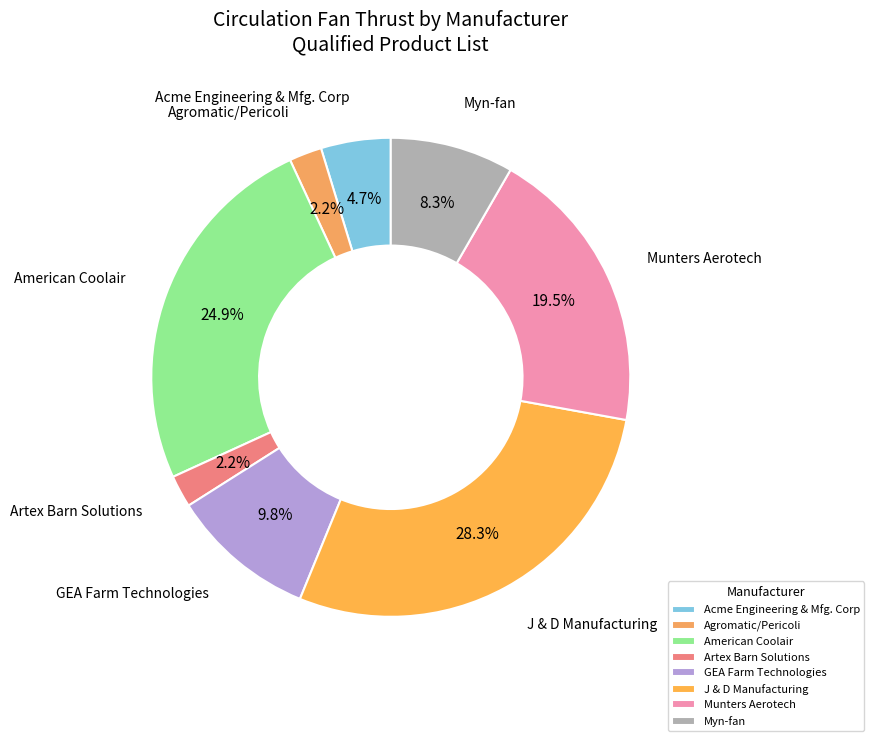

How many slices are in this pie chart?

8